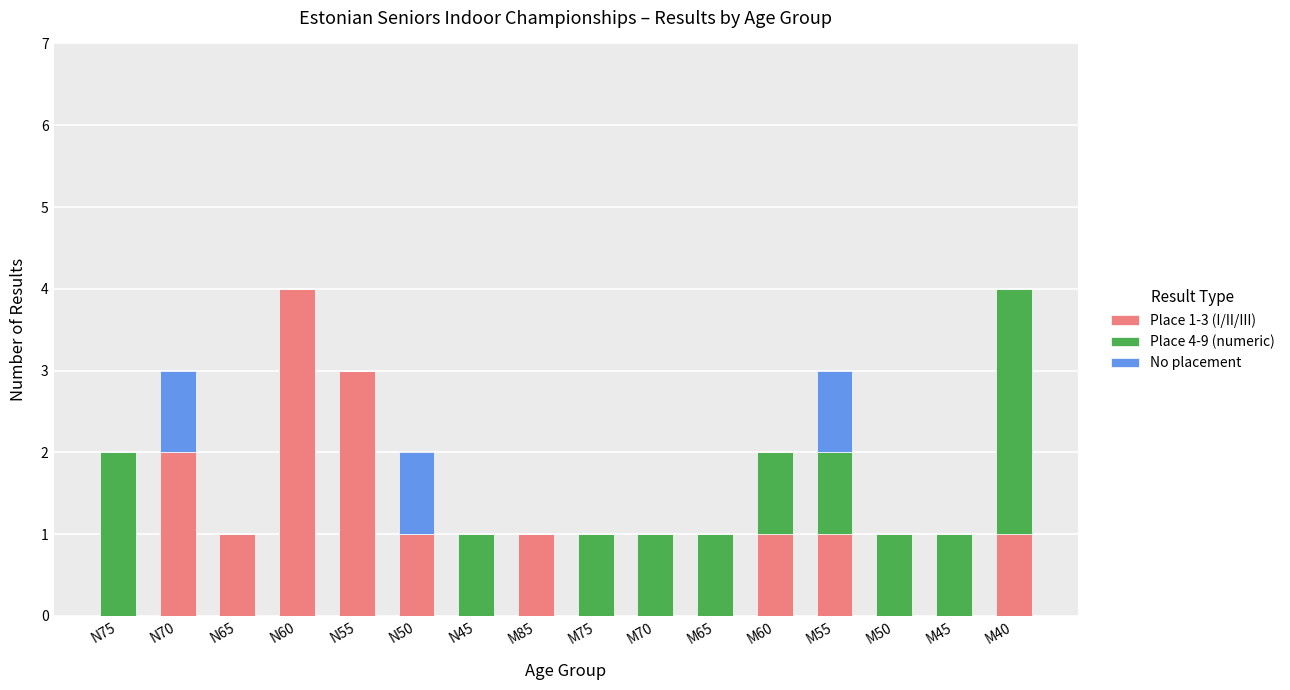

Are the bars grouped side by side (vs. stacked)?

No